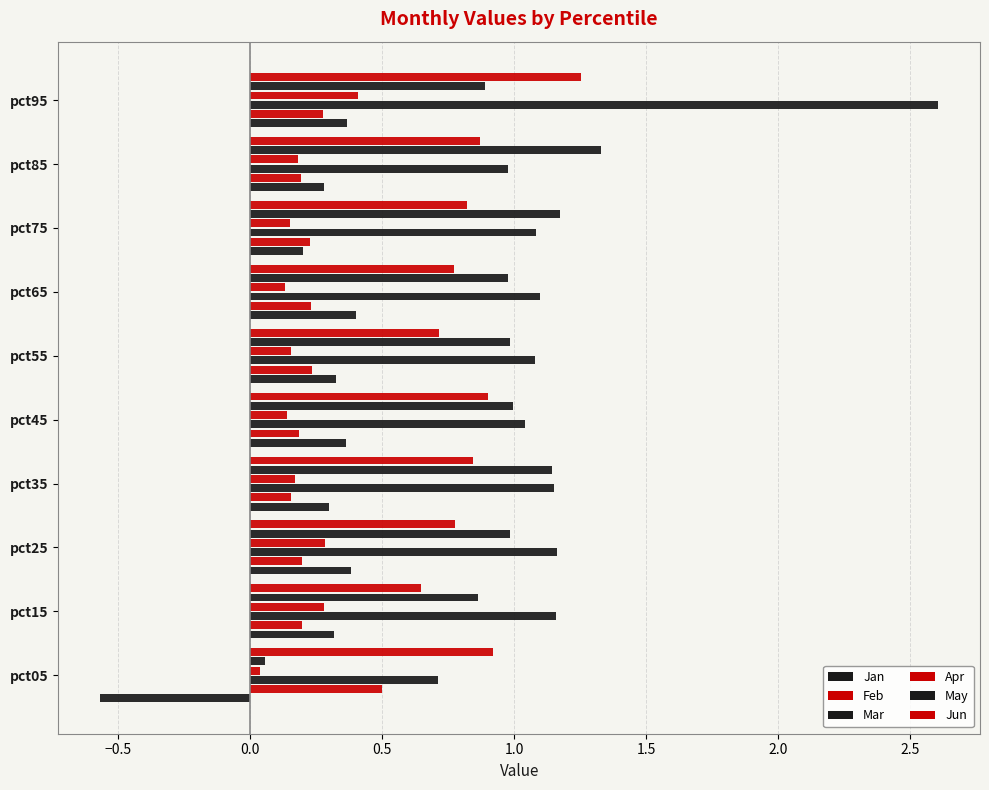

What is the sum of all Apr values?

1.9